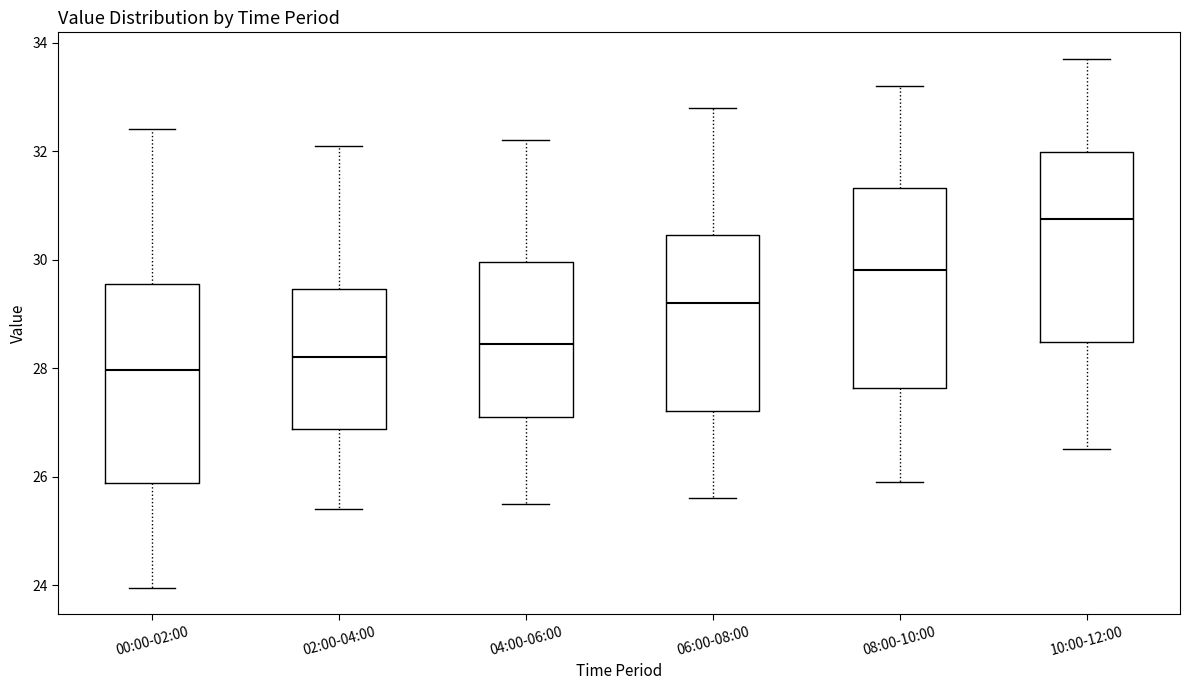

Where does the median line of the box for 04:00-06:00 sit on the y-axis? The values are not printed on the chart, so give them approximately, as read against the axis.

28.4